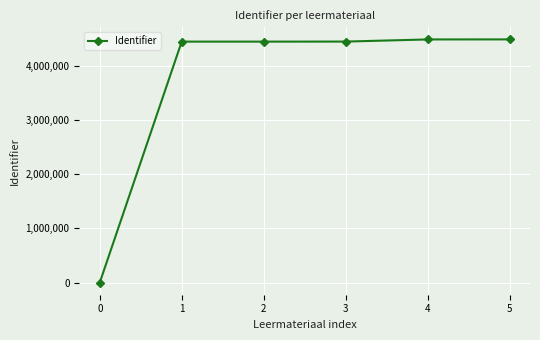

How many values are above zero?

5